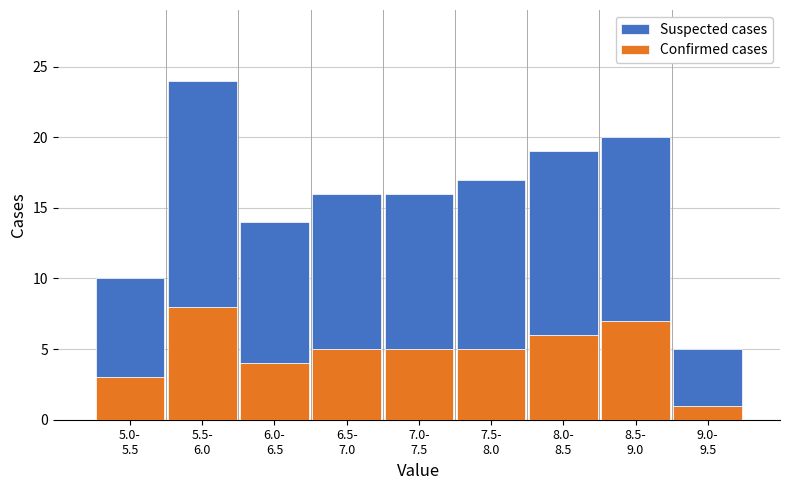

Reading left to right, what are the values for Confirmed cases?

3	8	4	5	5	5	6	7	1